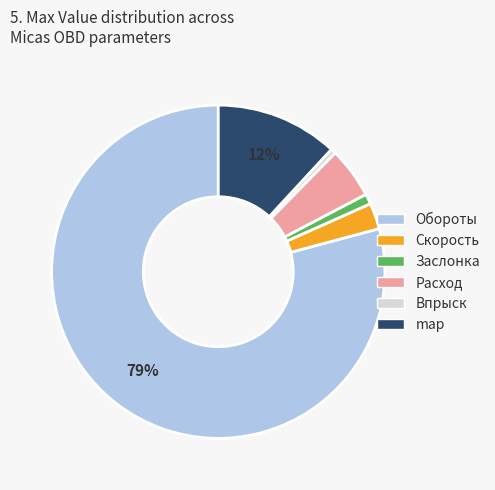

To the nearest percent, what is the difference between the largest and smallest slice percentages?

79%